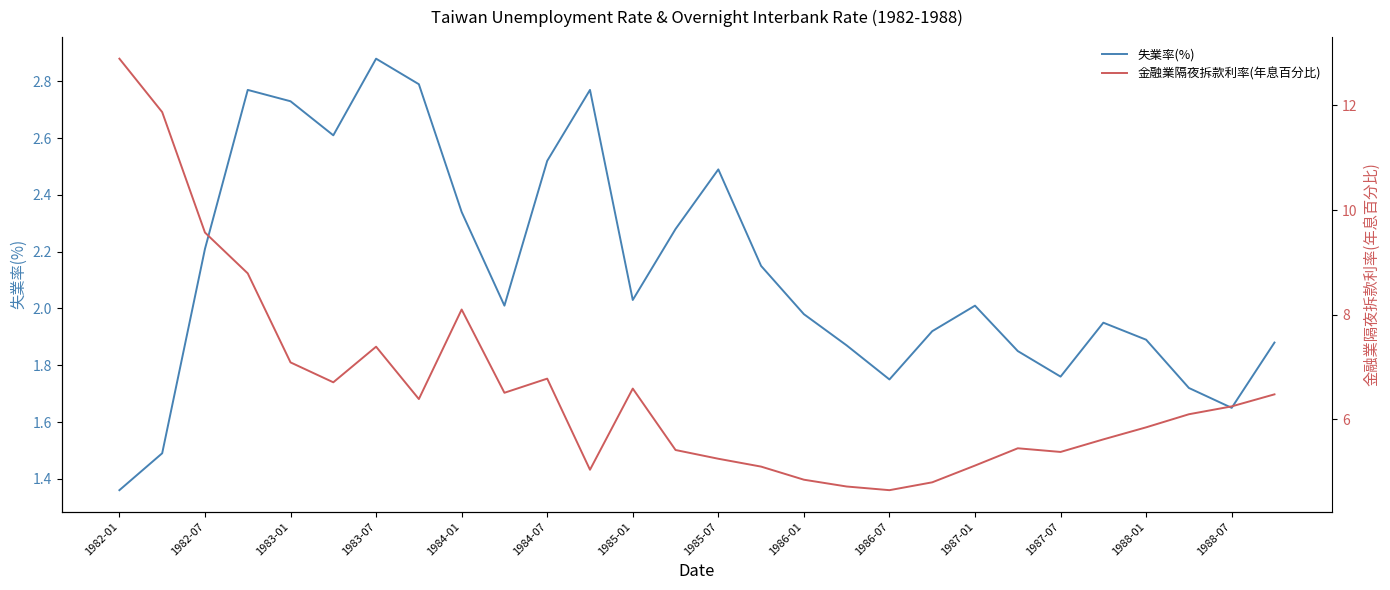

What is the value of the 失業率(%) point at the 28th from the left?

1.9